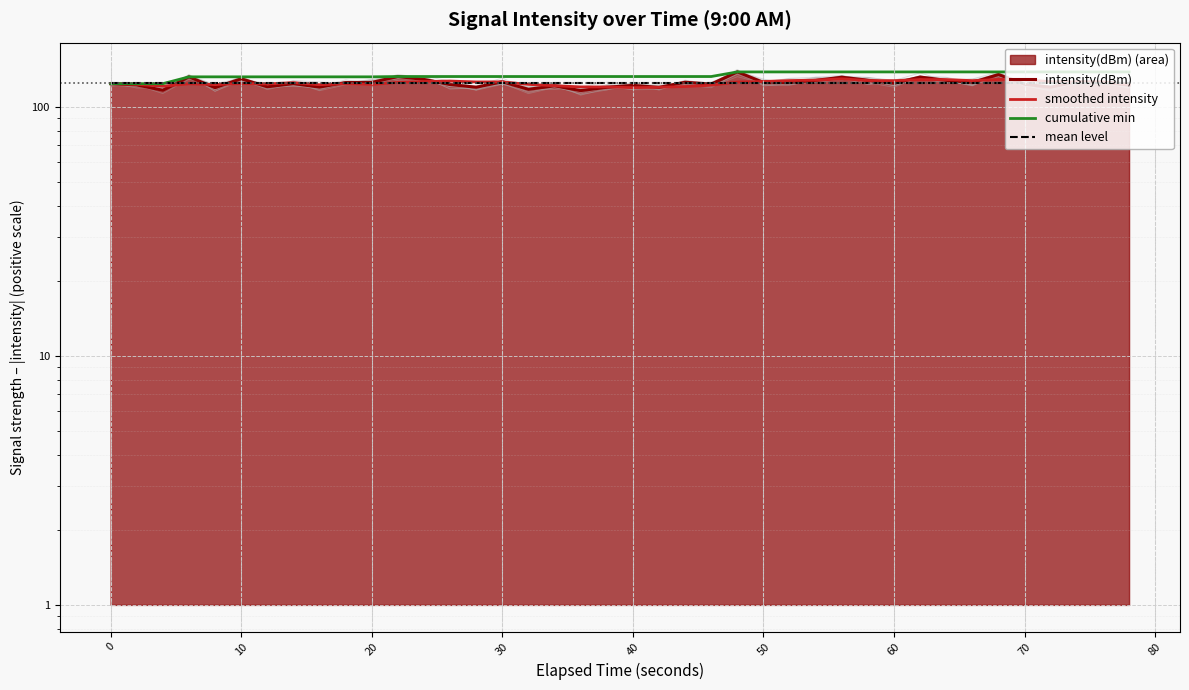

What is the difference between the highest and lowest values at 80?

8.1